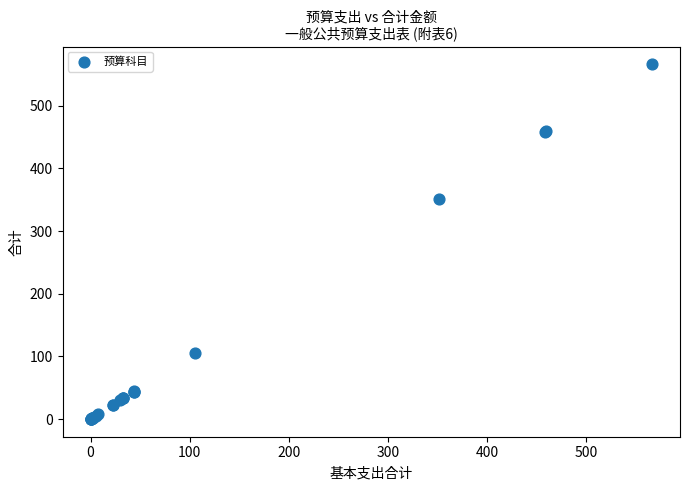

What Y value in the scatter plot is closest to 283?

351.2